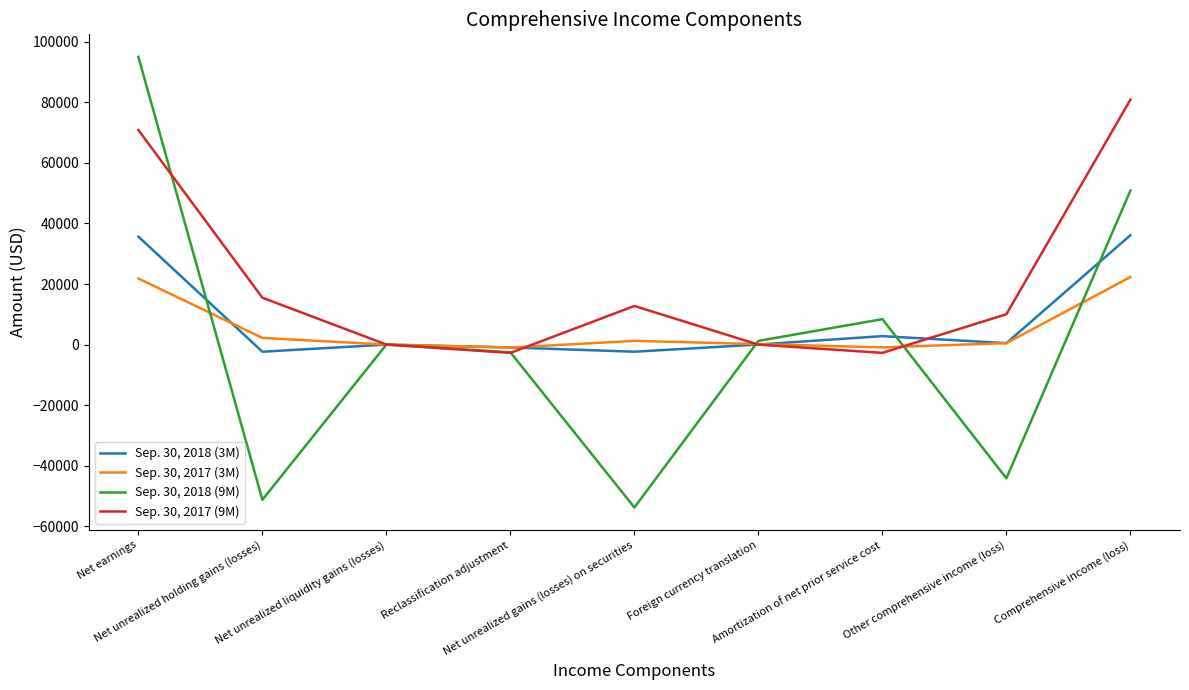

Does the chart have visible grid lines?

No